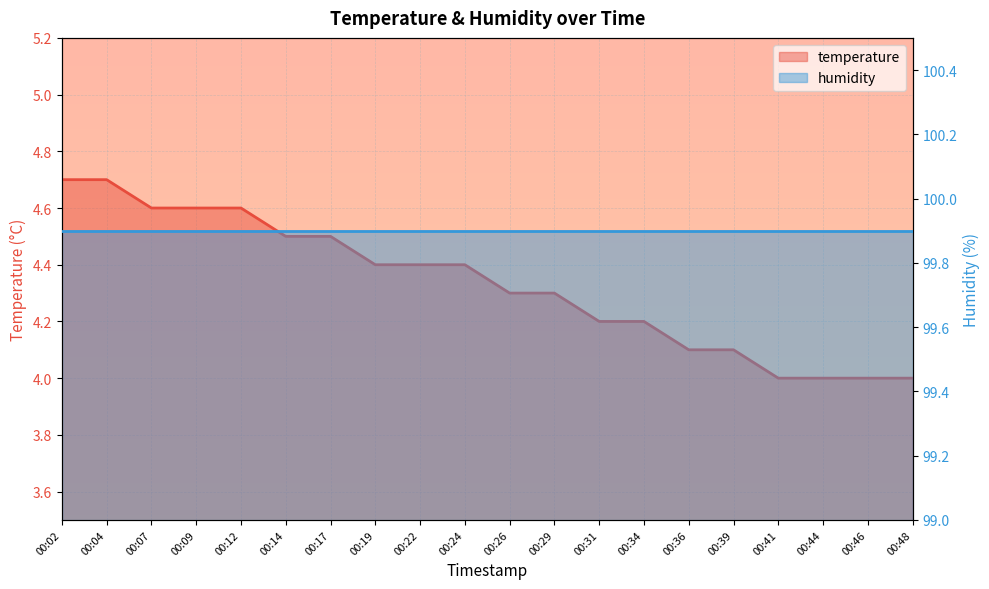

Rank the categories by value from lowest to highest.

00:41, 00:44, 00:46, 00:48, 00:36, 00:39, 00:31, 00:34, 00:26, 00:29, 00:19, 00:22, 00:24, 00:14, 00:17, 00:07, 00:09, 00:12, 00:02, 00:04